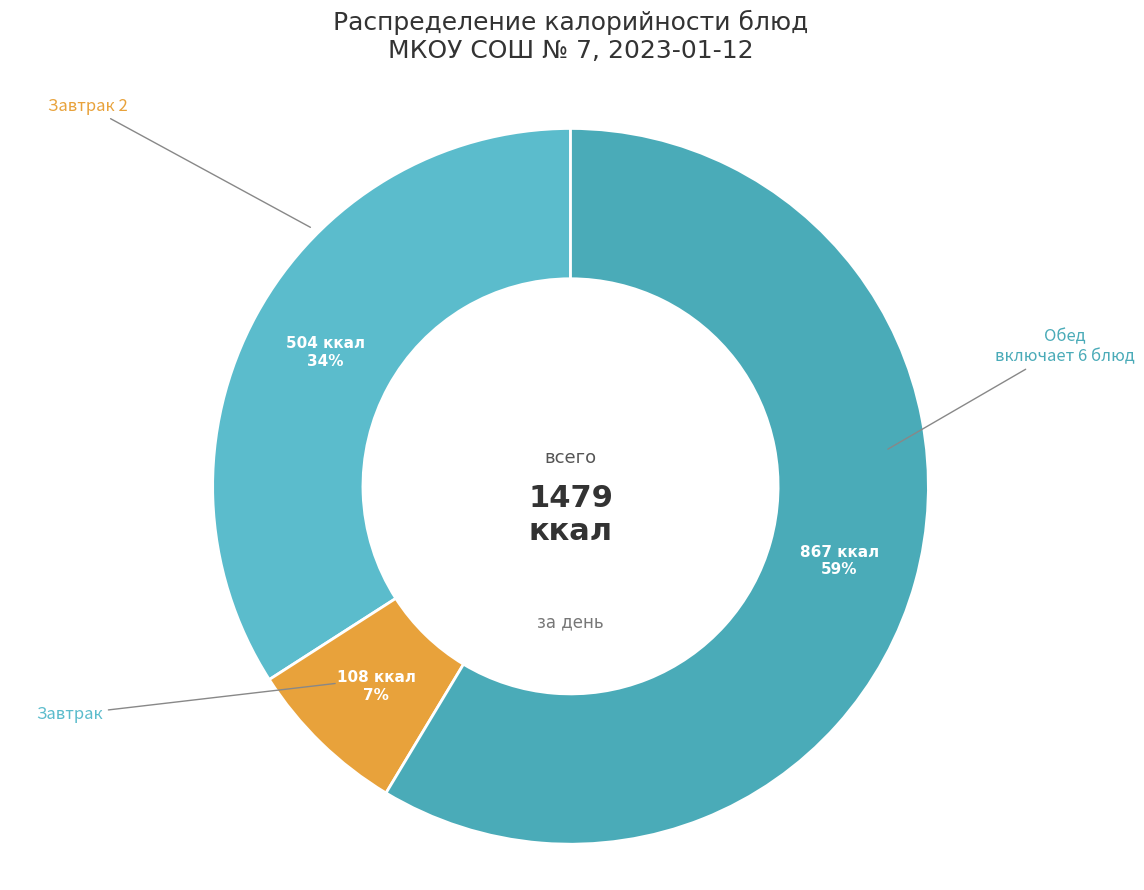

How many slices are in this pie chart?

3